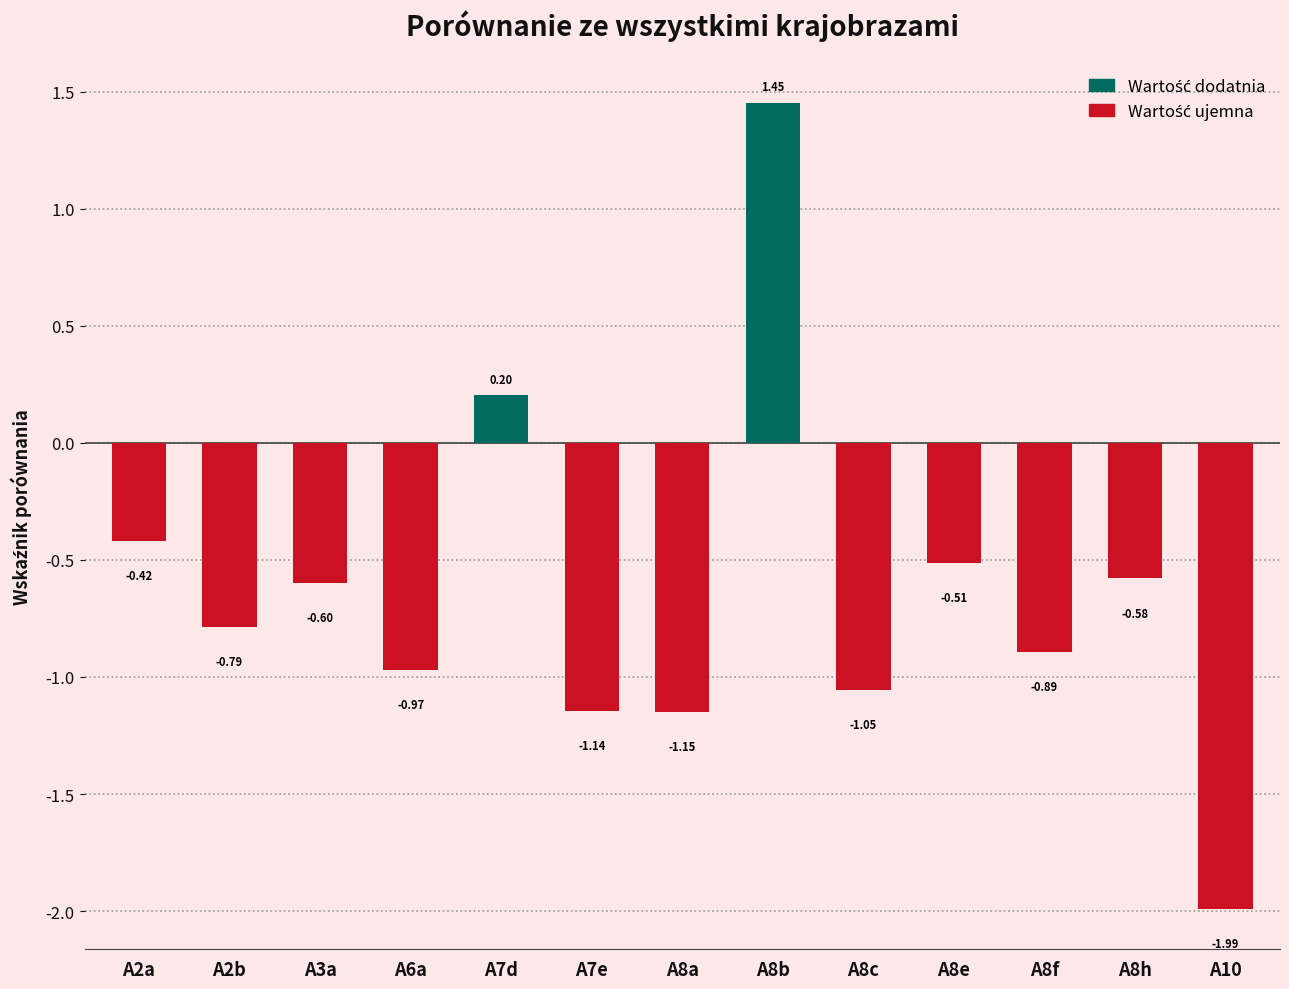

How many values exceed 0?

2